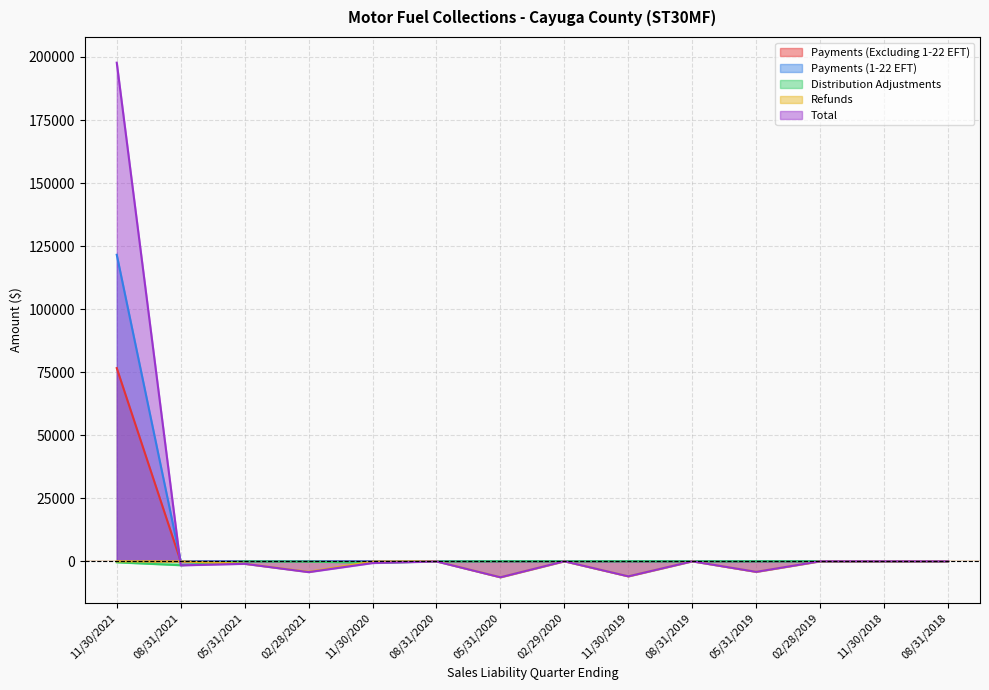

What is the label of the 7th point from the left?

05/31/2020